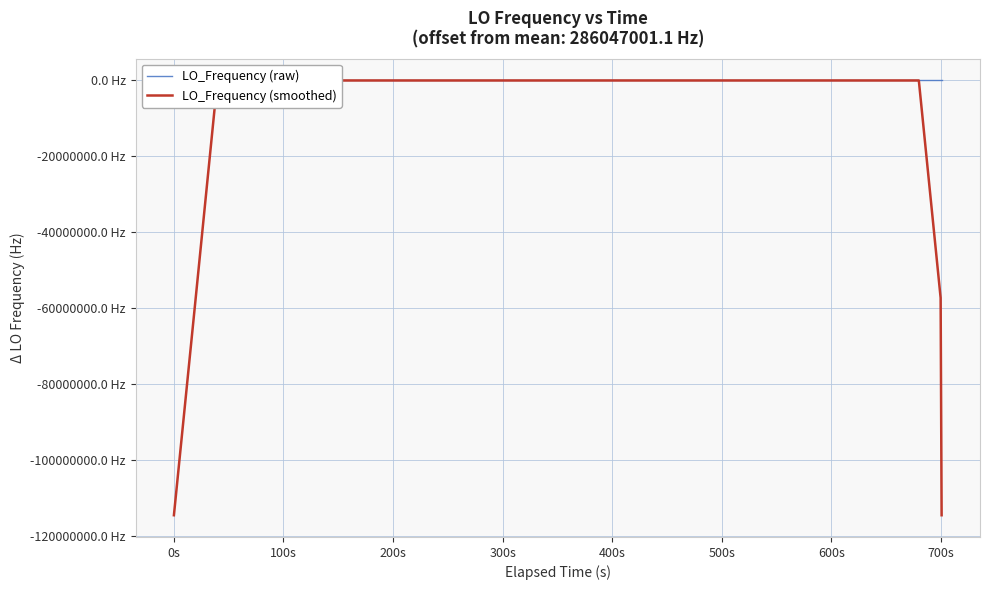

Which series has the largest total across all categories?

LO_Frequency (raw)